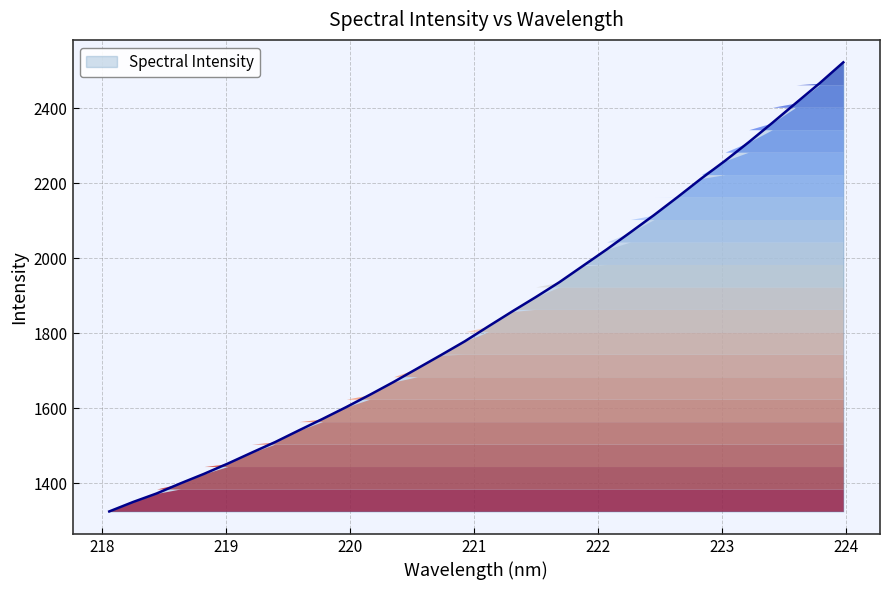

What is the maximum value shown in the chart?

2522.6